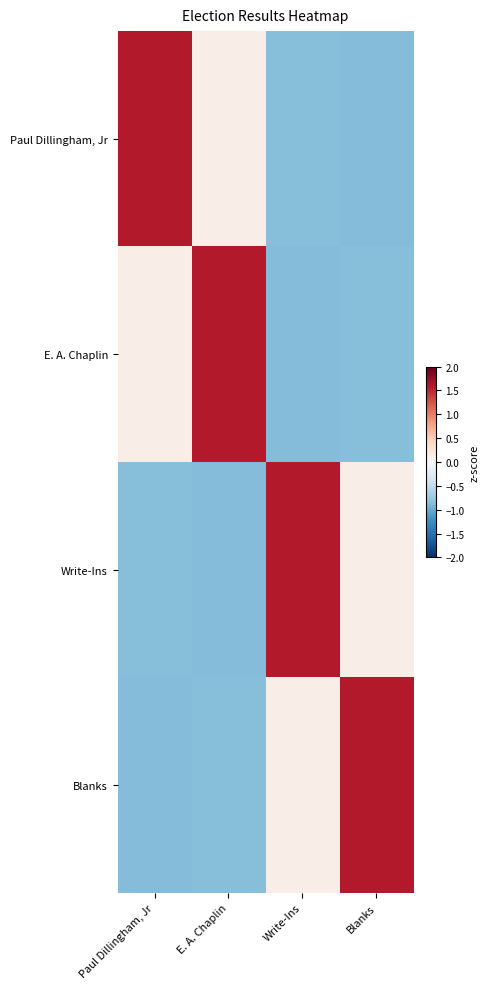

How many categories are shown in the chart?

4